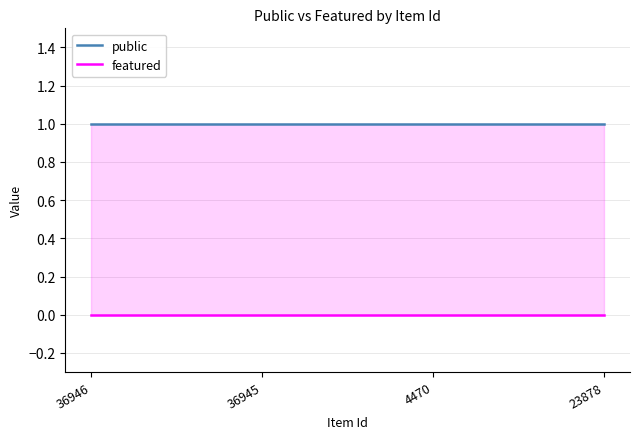

Between 4470 and 23878, which series saw the biggest shift?

public